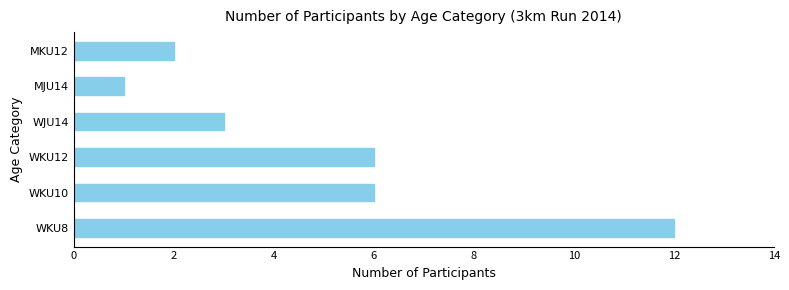

Is it true that the value at WKU8 is 3?

False